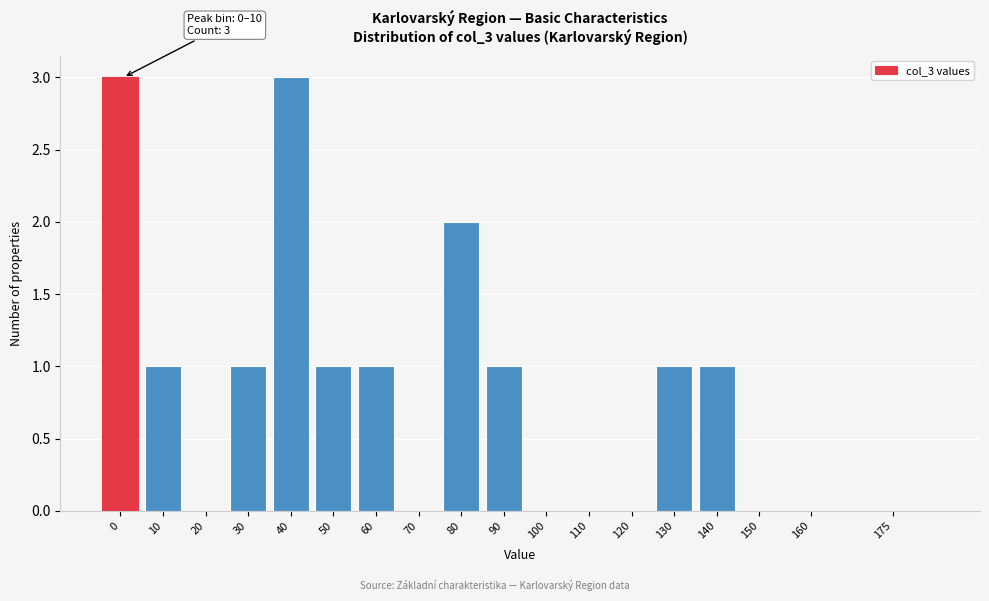

Reading right to left, extract all data points from this chart.

175=0	160=0	150=0	140=1	130=1	120=0	110=0	100=0	90=1	80=2	70=0	60=1	50=1	40=3	30=1	20=0	10=1	0=3